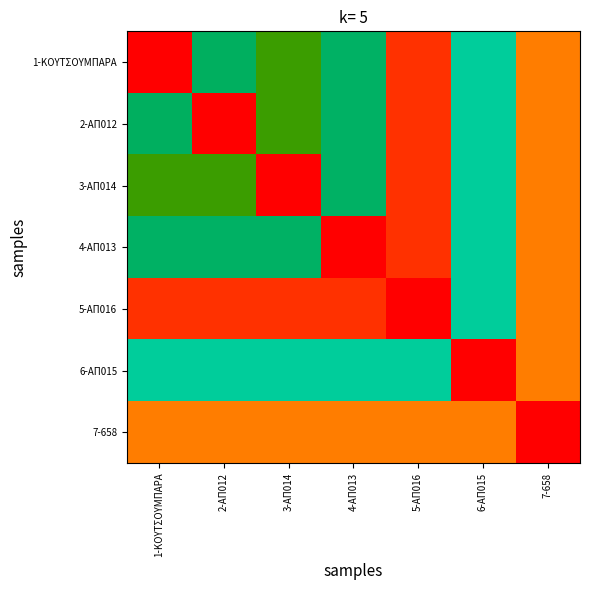

Reading left to right, list all the values displayed in this chart.

1-ΚΟΥΤΣΟΥΜΠΑΡΑ: 1-ΚΟΥΤΣΟΥΜΠΑΡΑ=1.0	2-ΑΠ012=0.5	3-ΑΠ014=0.6	4-ΑΠ013=0.5	5-ΑΠ016=1.0	6-ΑΠ015=0.5	7-658=0.9
2-ΑΠ012: 1-ΚΟΥΤΣΟΥΜΠΑΡΑ=0.5	2-ΑΠ012=1.0	3-ΑΠ014=0.6	4-ΑΠ013=0.5	5-ΑΠ016=1.0	6-ΑΠ015=0.5	7-658=0.9
3-ΑΠ014: 1-ΚΟΥΤΣΟΥΜΠΑΡΑ=0.6	2-ΑΠ012=0.6	3-ΑΠ014=1.0	4-ΑΠ013=0.5	5-ΑΠ016=1.0	6-ΑΠ015=0.5	7-658=0.9
4-ΑΠ013: 1-ΚΟΥΤΣΟΥΜΠΑΡΑ=0.5	2-ΑΠ012=0.5	3-ΑΠ014=0.5	4-ΑΠ013=1.0	5-ΑΠ016=1.0	6-ΑΠ015=0.5	7-658=0.9
5-ΑΠ016: 1-ΚΟΥΤΣΟΥΜΠΑΡΑ=1.0	2-ΑΠ012=1.0	3-ΑΠ014=1.0	4-ΑΠ013=1.0	5-ΑΠ016=1.0	6-ΑΠ015=0.5	7-658=0.9
6-ΑΠ015: 1-ΚΟΥΤΣΟΥΜΠΑΡΑ=0.5	2-ΑΠ012=0.5	3-ΑΠ014=0.5	4-ΑΠ013=0.5	5-ΑΠ016=0.5	6-ΑΠ015=1.0	7-658=0.9
7-658: 1-ΚΟΥΤΣΟΥΜΠΑΡΑ=0.9	2-ΑΠ012=0.9	3-ΑΠ014=0.9	4-ΑΠ013=0.9	5-ΑΠ016=0.9	6-ΑΠ015=0.9	7-658=1.0